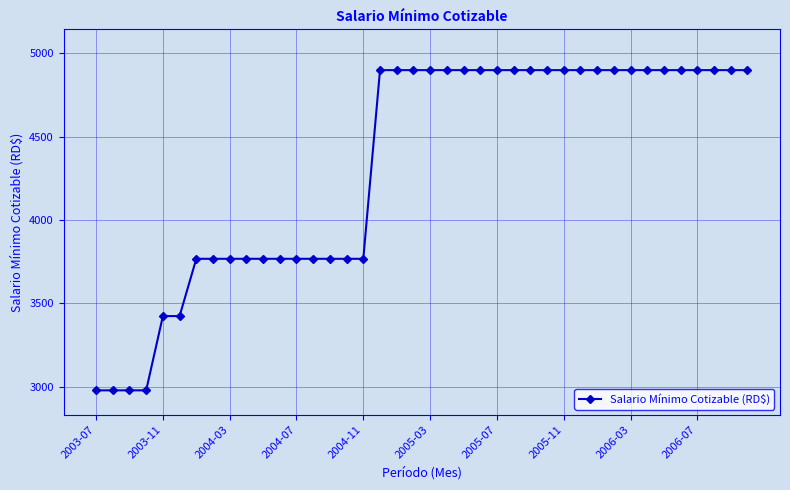

What is the value of the 40th point from the left?

4900